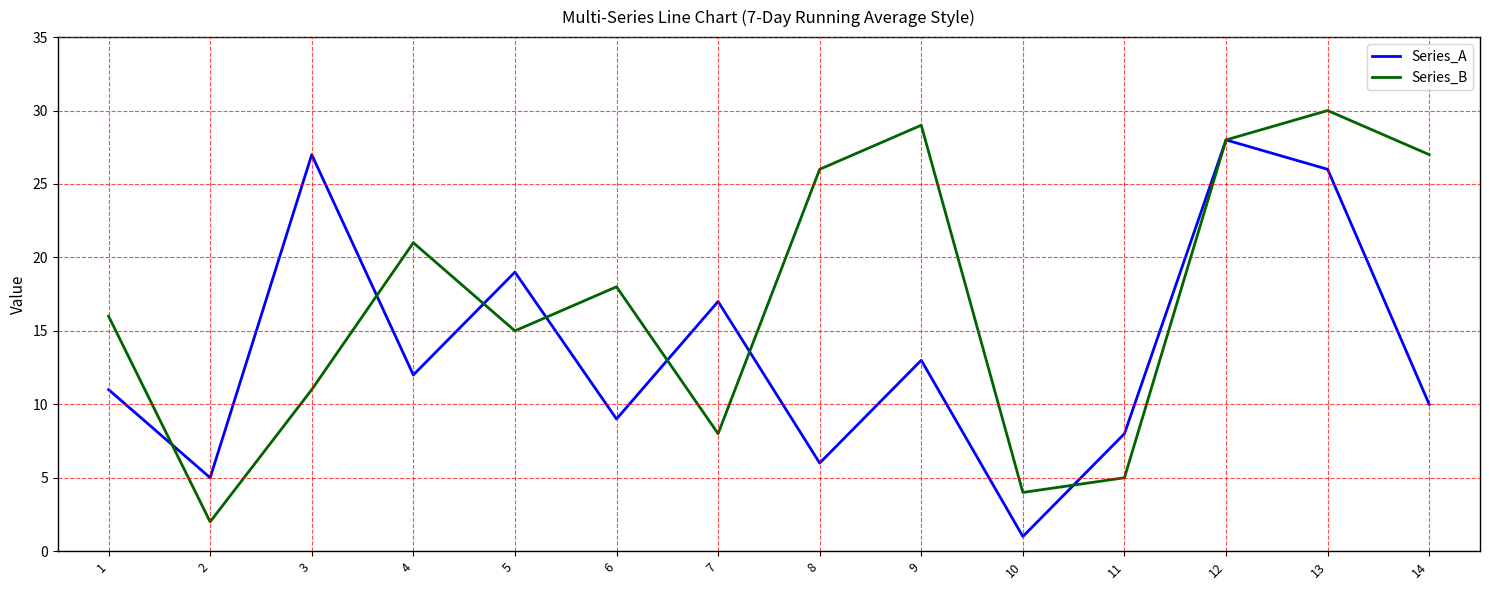

At which label does Series_B first exceed 18?

4